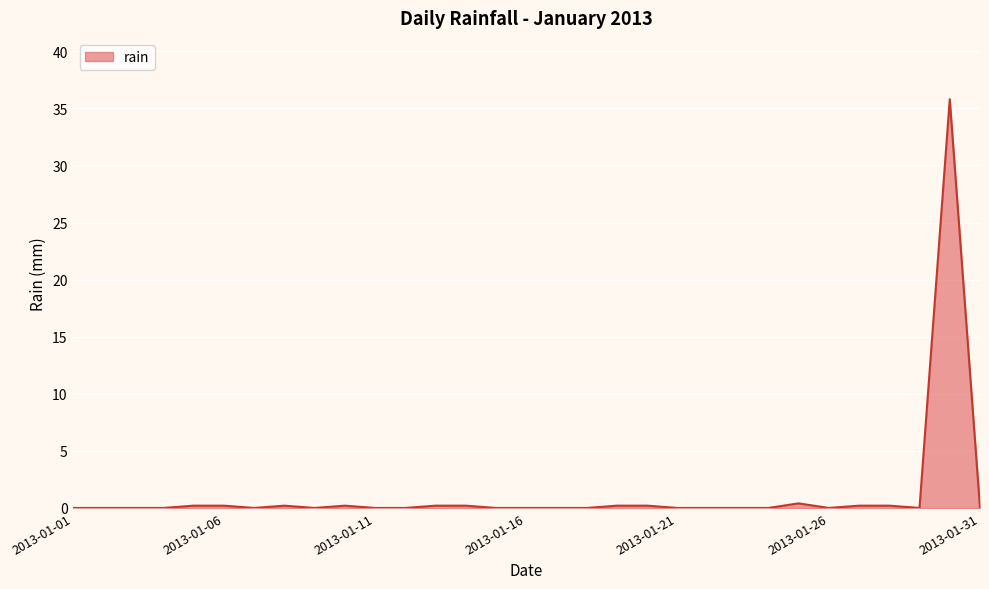

Reading left to right, transcribe all the data shown in this chart.

0.0	0.0	0.0	0.0	0.2	0.2	0.0	0.2	0.0	0.2	0.0	0.0	0.2	0.2	0.0	0.0	0.0	0.0	0.2	0.2	0.0	0.0	0.0	0.0	0.4	0.0	0.2	0.2	0.0	35.8	0.0